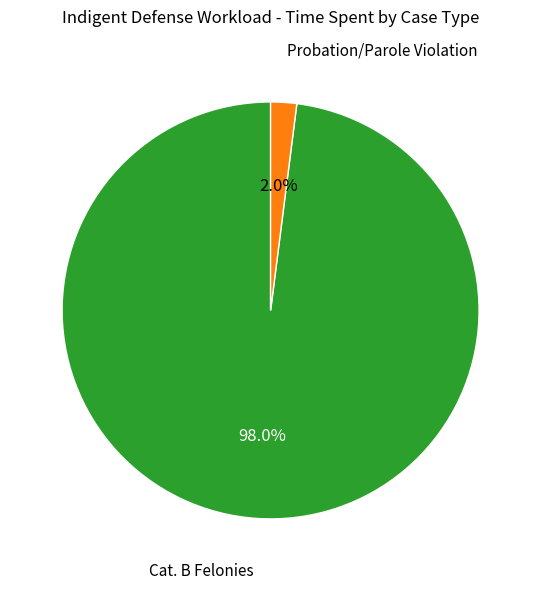

What is the smallest slice in the pie chart?

Probation/Parole Violation